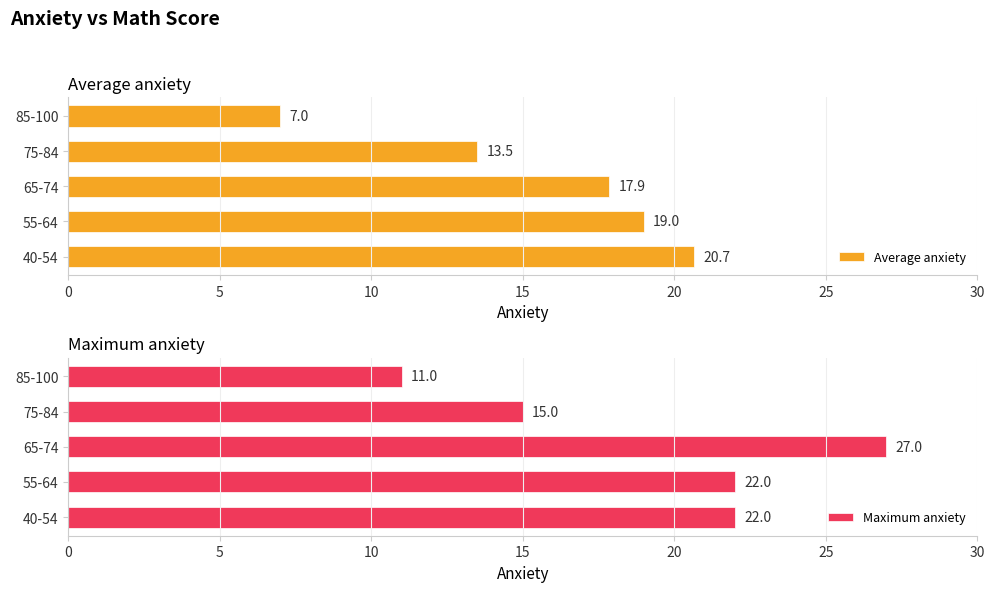

Are the bars horizontal?

Yes